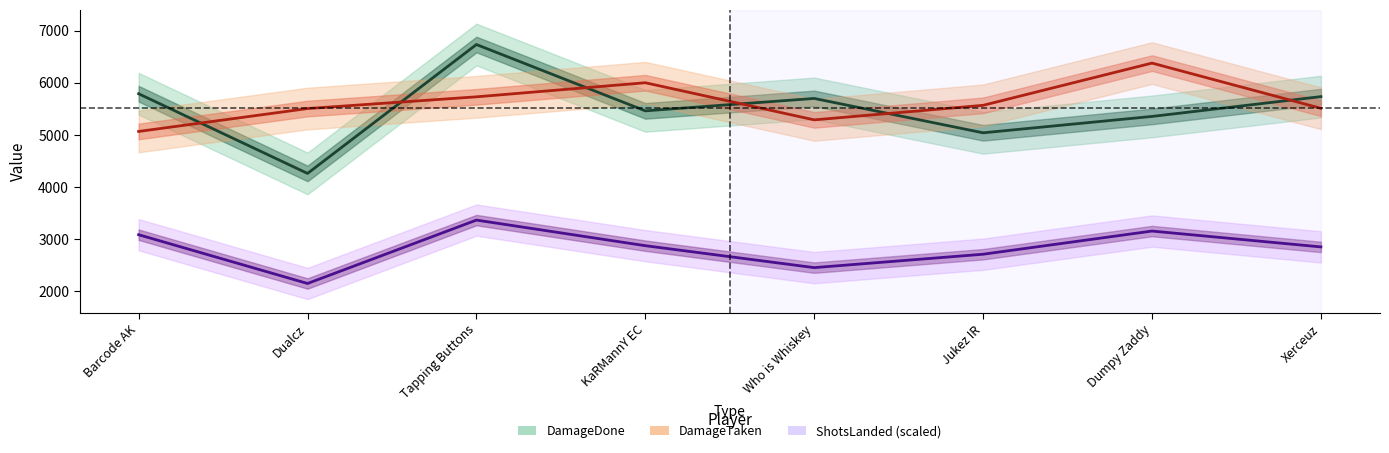

How many interior local peaks does the ShotsLanded (scaled) series have?

2